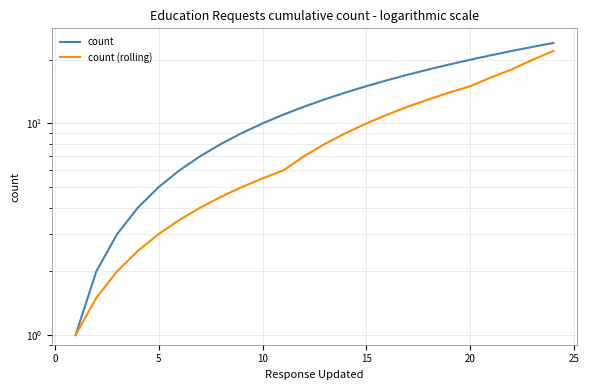

Is this an area chart (filled region under the line)?

No